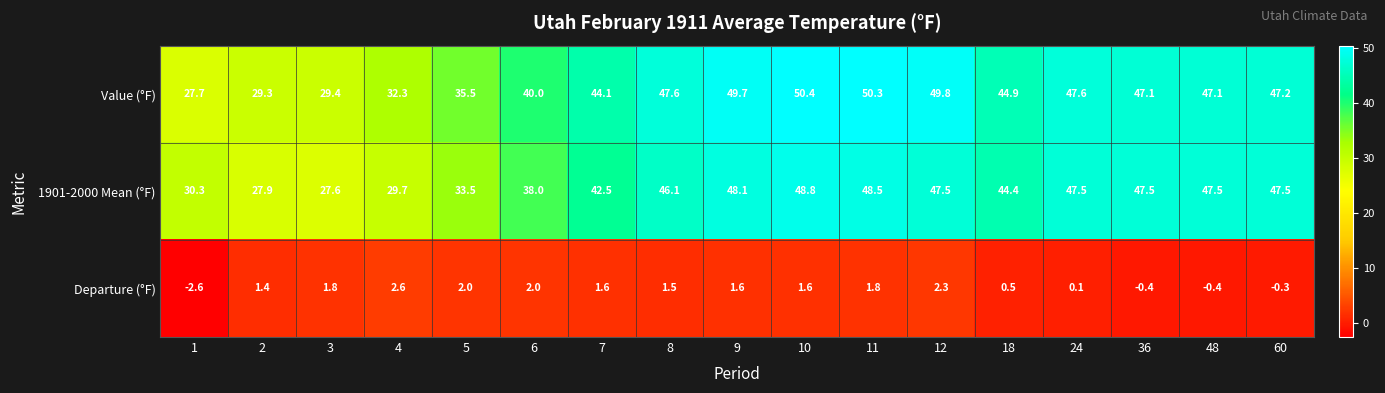

At how many categories does at least one series exceed 24?

17